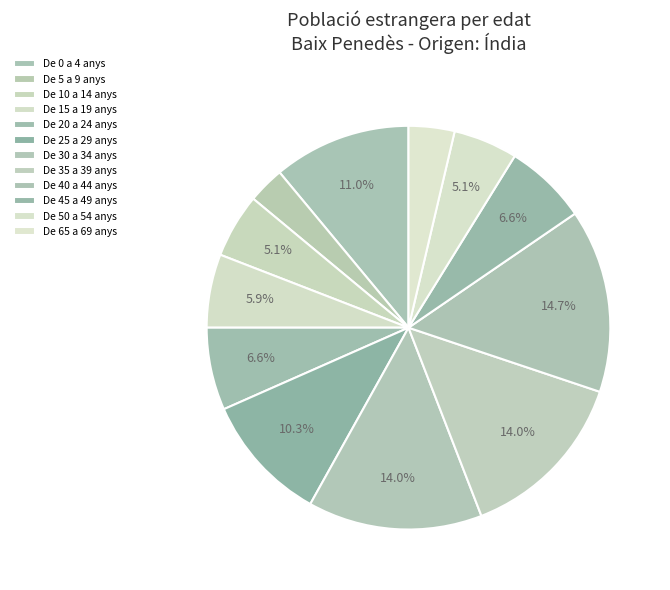

Which has a higher value, De 20 a 24 anys or De 5 a 9 anys?

De 20 a 24 anys